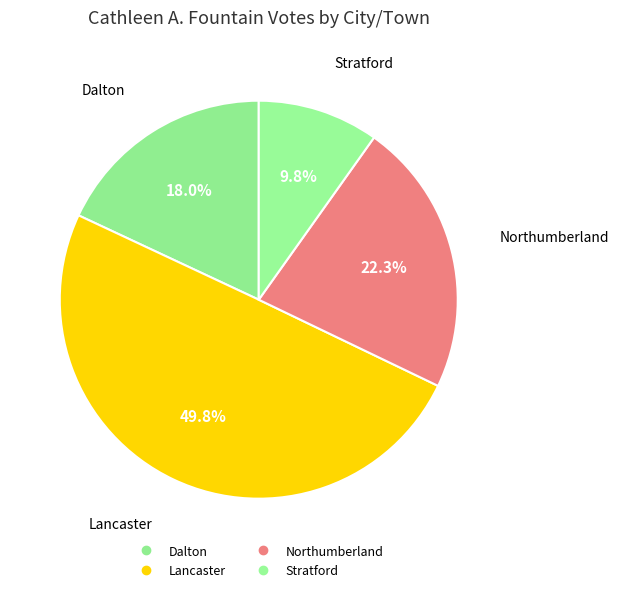

Count the number of slices in the pie.

4